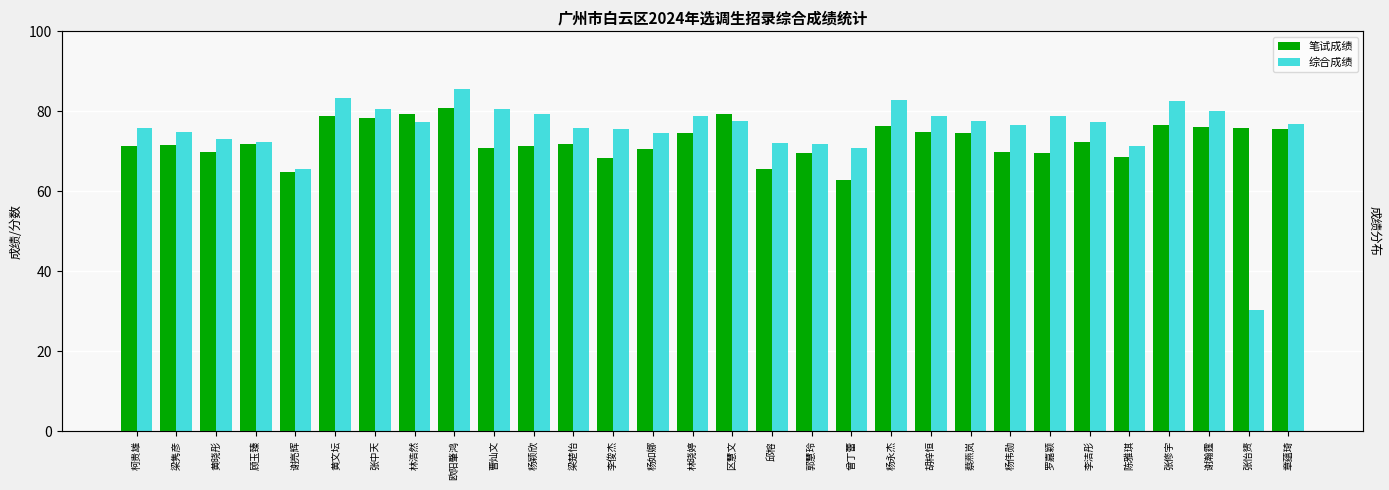

Rank the series at 李俊杰 from highest to lowest value.

综合成绩, 笔试成绩